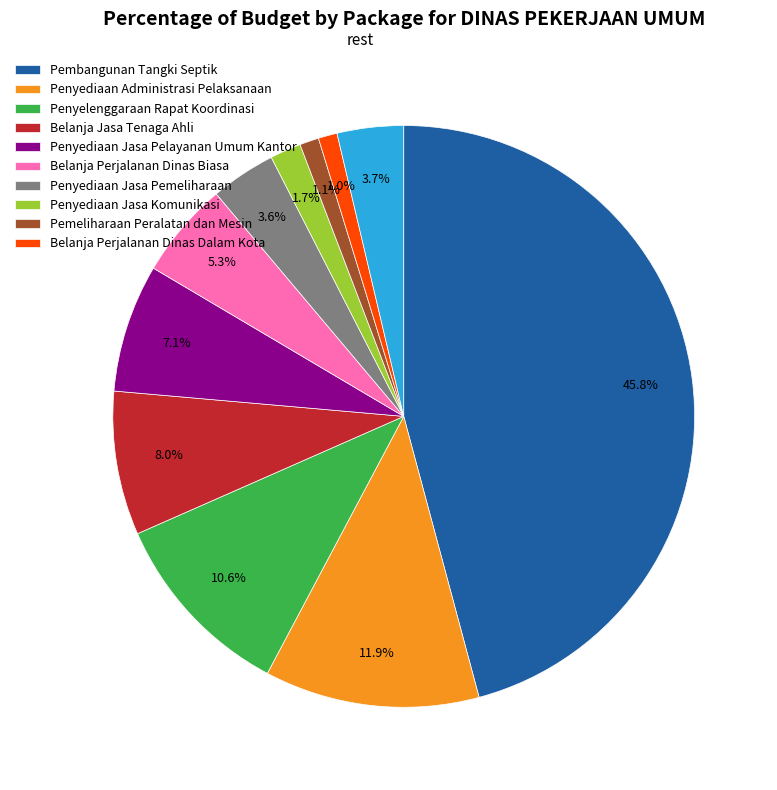

Is there a majority slice in this chart?

No